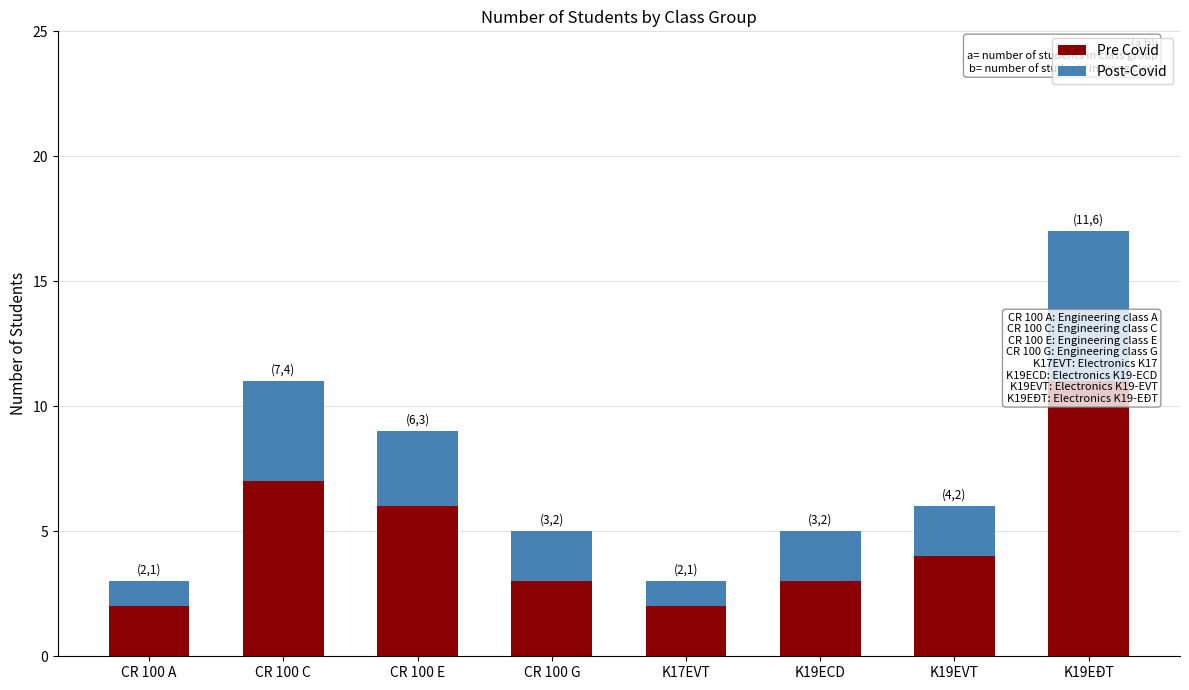

How many values in the Post-Covid series exceed 2?

3